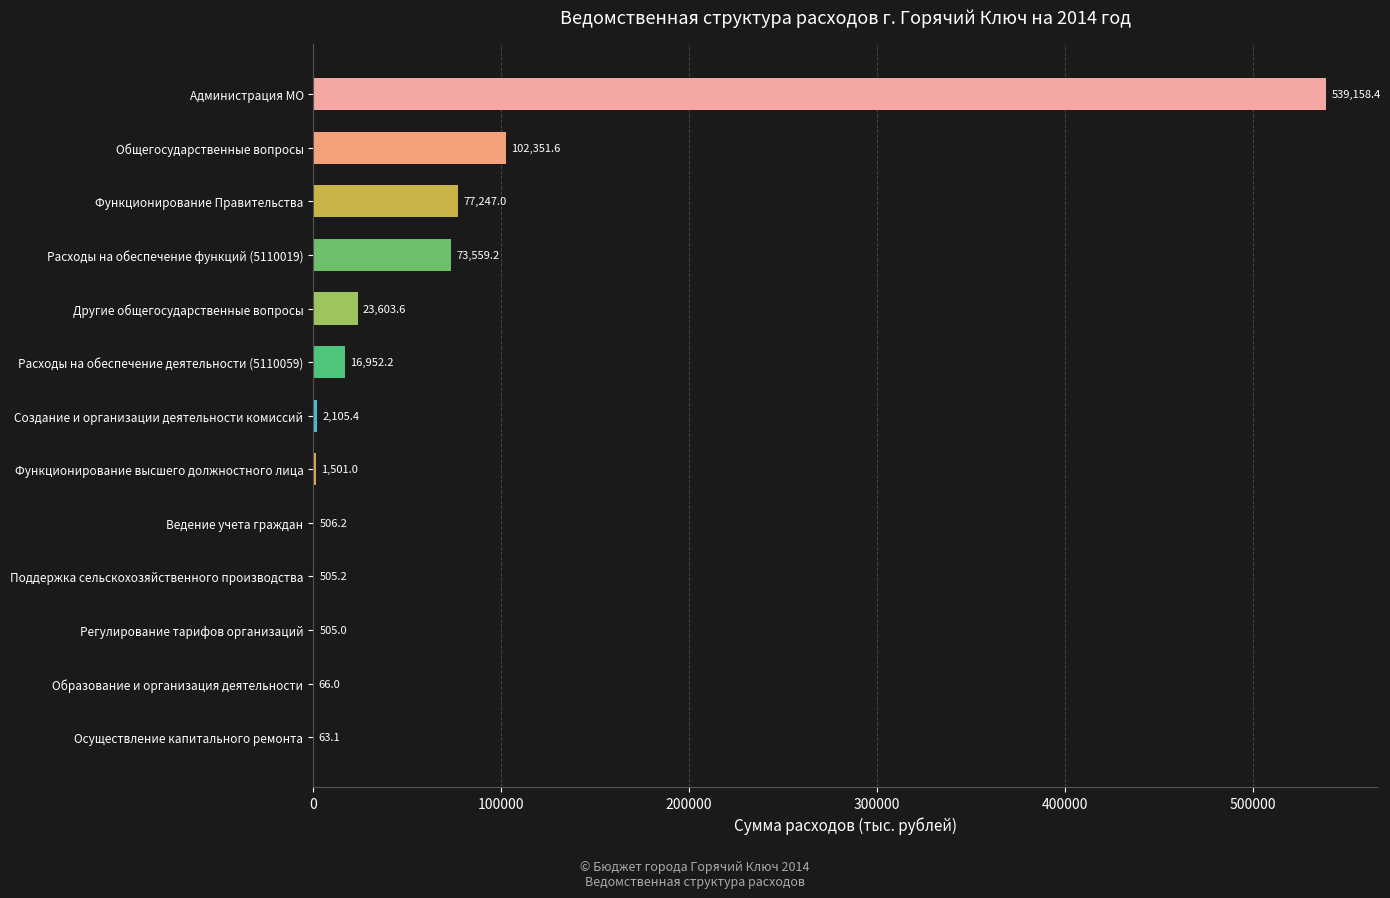

What value does the data have at Образование и организация деятельности?

66.0